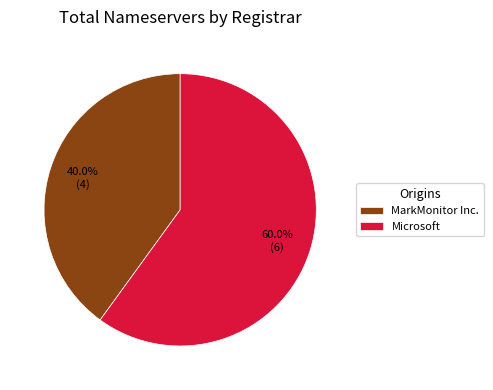

Rank the categories by value from highest to lowest.

Microsoft, MarkMonitor Inc.